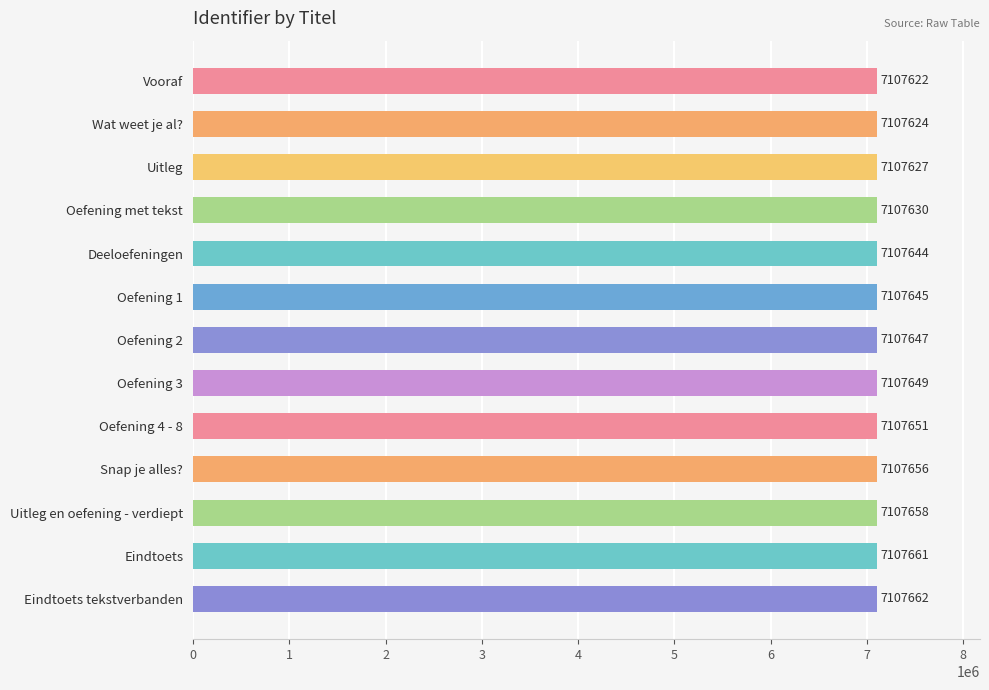

What is the label of the 6th bar from the top?

Oefening 1